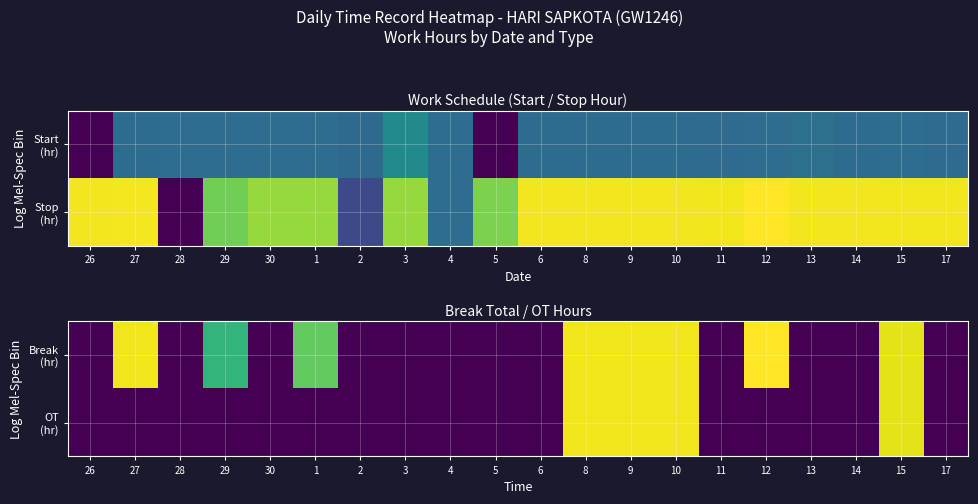

What is the sum of all Break (hr) values?

105.2